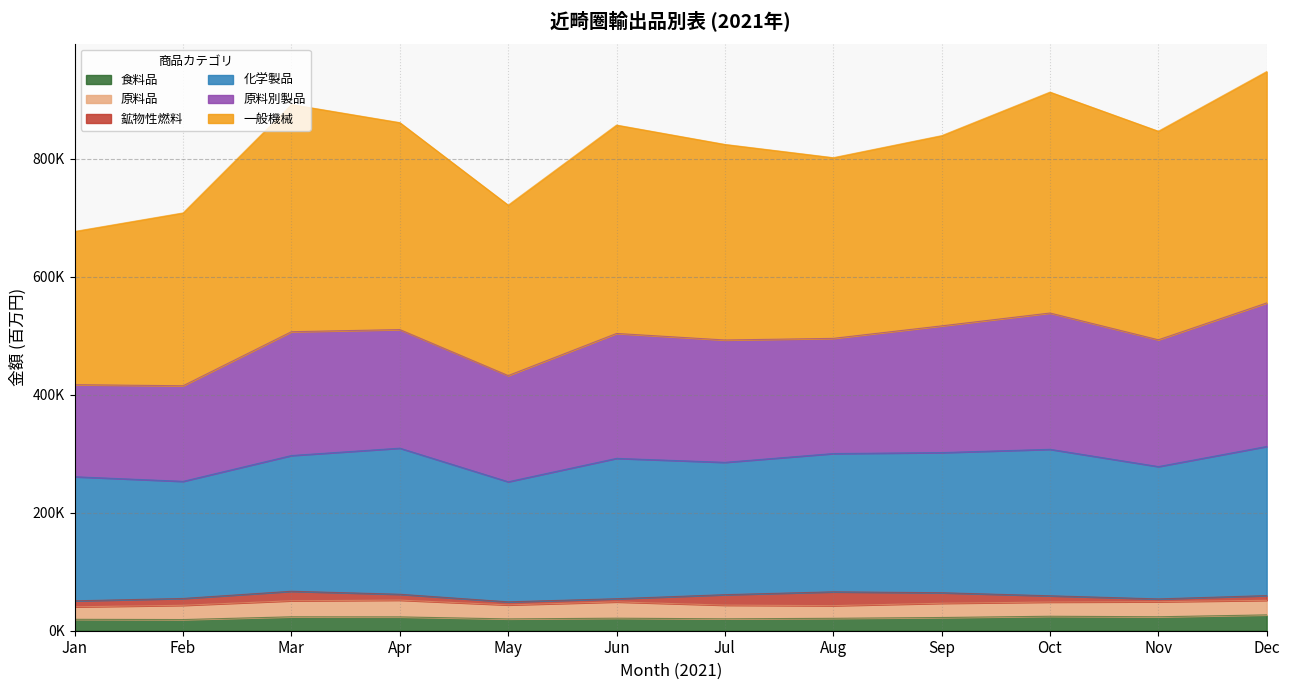

True or false: Mar and May cross at least once.

False